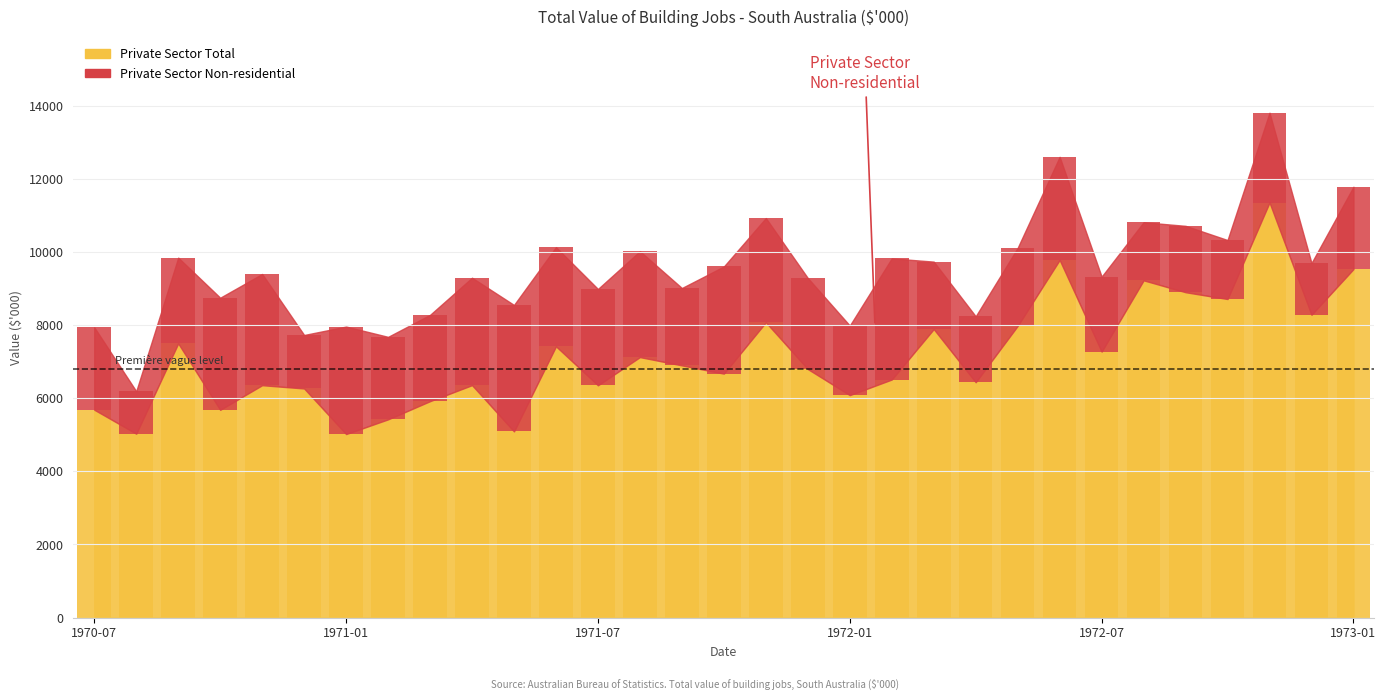

What position from the left is 1970-09?

3